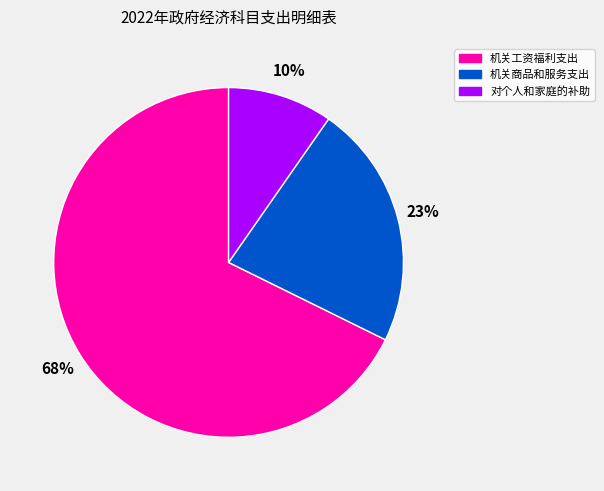

To the nearest percent, what portion does 机关商品和服务支出 represent?

23%